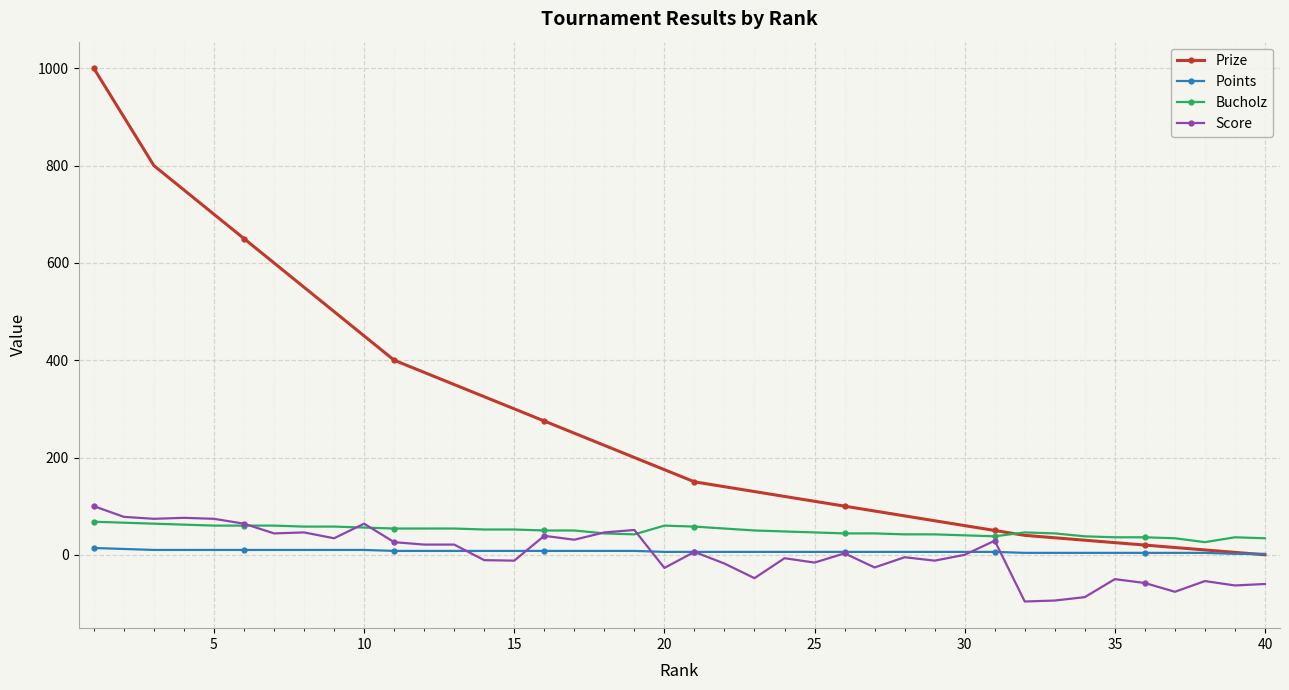

What is the minimum value shown in the chart?

-96